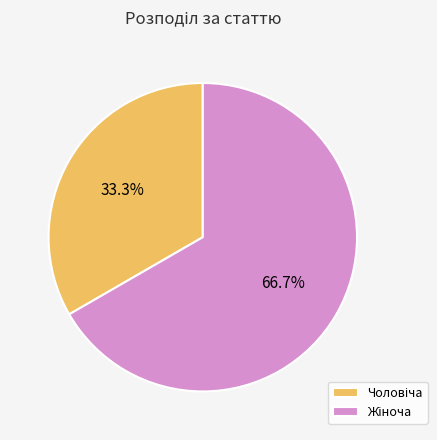

Is there a majority slice in this chart?

Yes